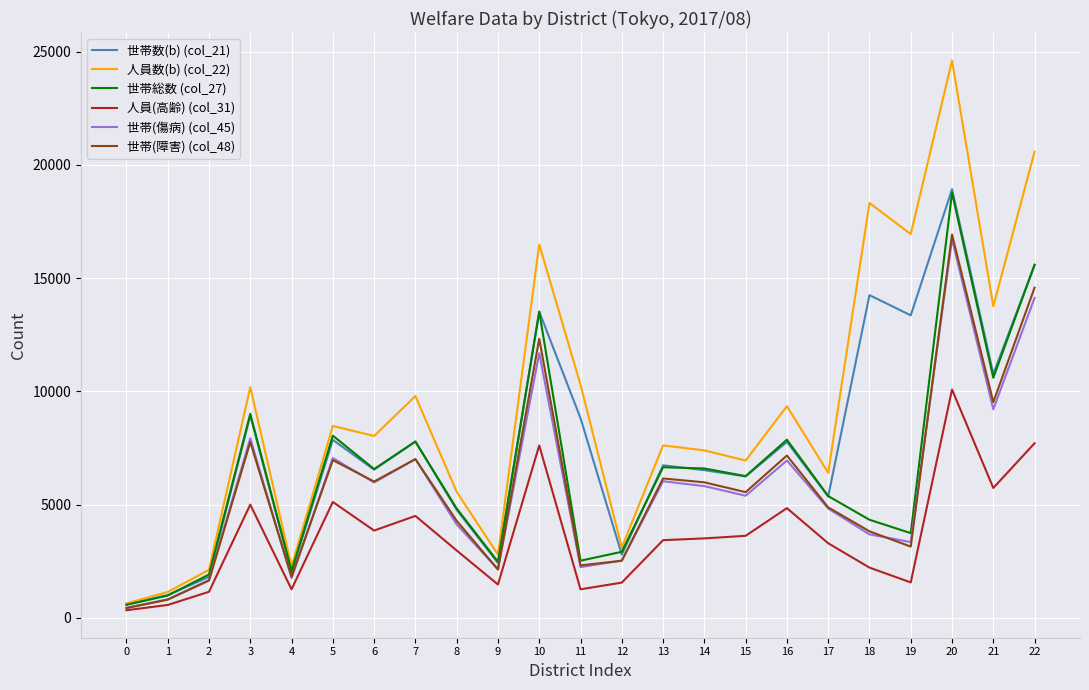

True or false: 世帯(障害) (col_48) has a value of 2130 at 9.

True